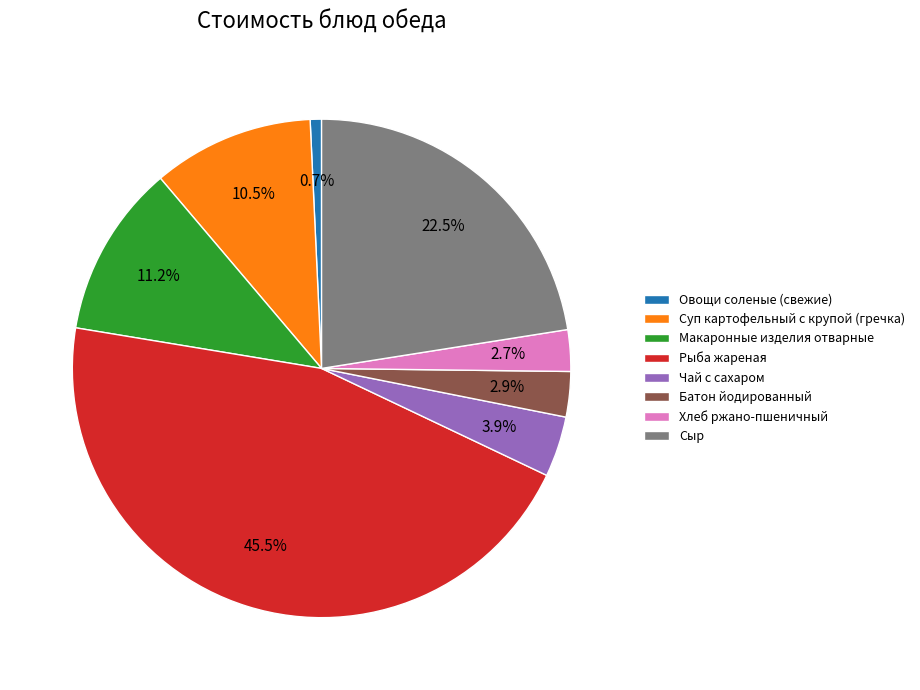

What is the largest slice in the pie chart?

Рыба жареная